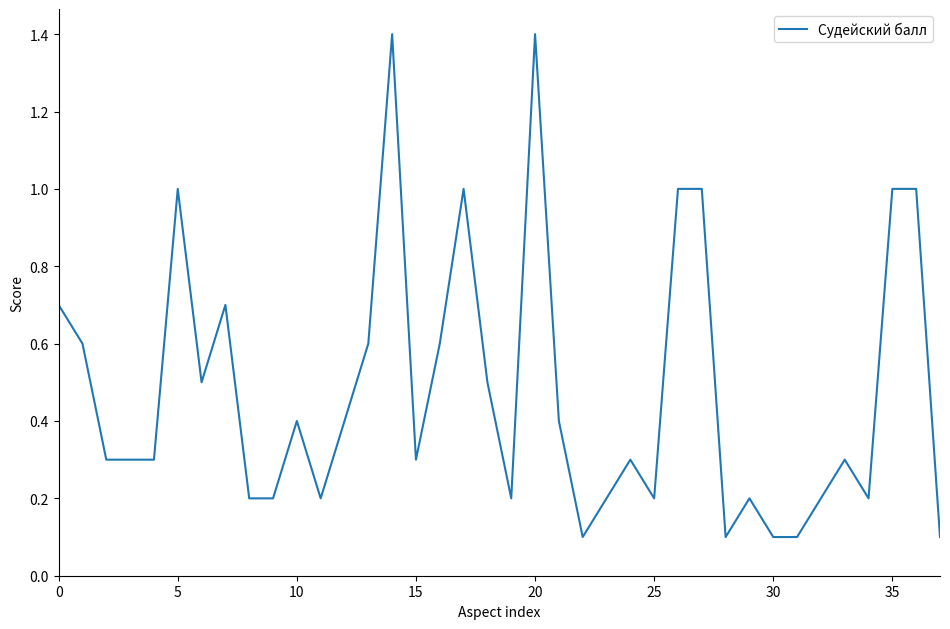

What is the maximum value shown in the chart?

1.4